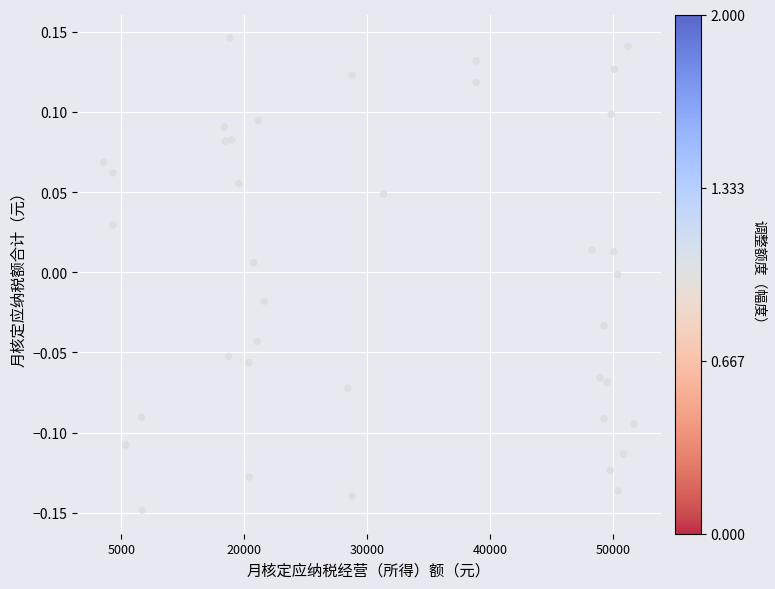

What is the range of Y values (max minus min)?

0.3